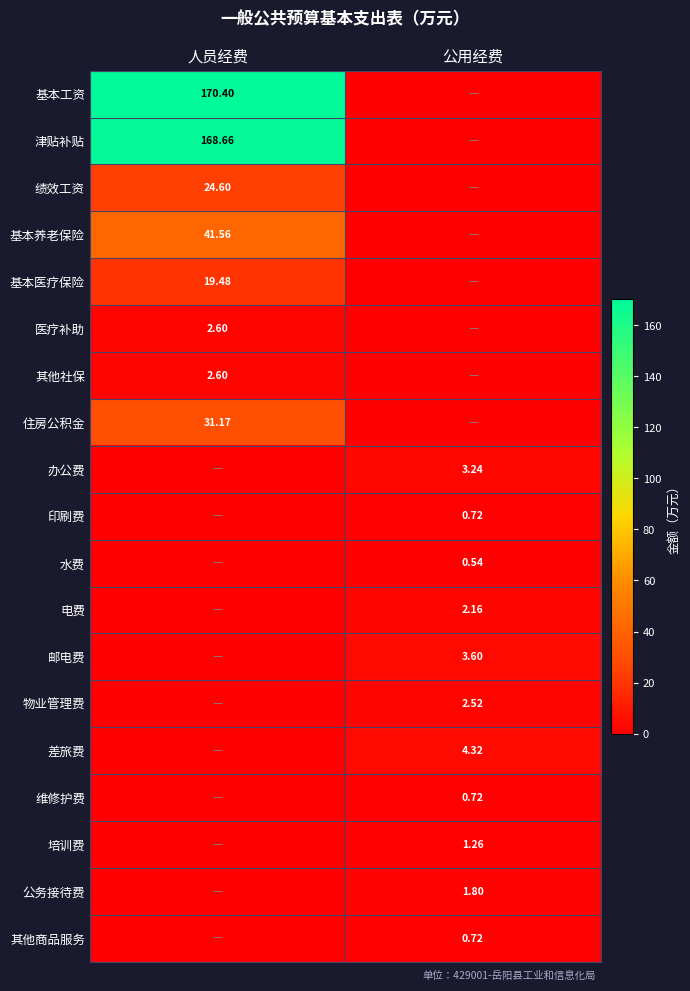

At how many categories does at least one series exceed 42?

1